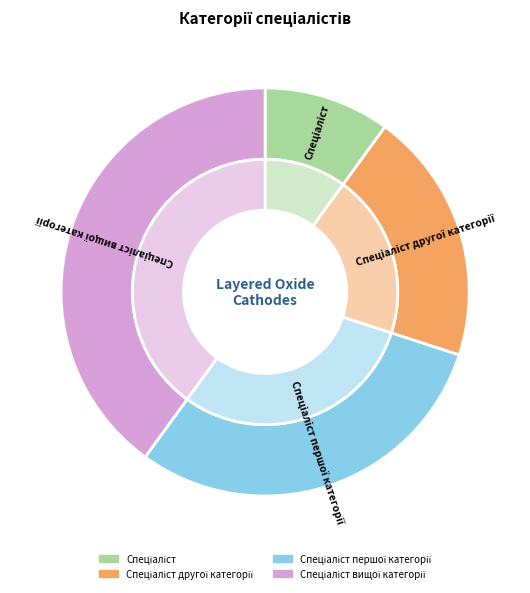

Is it true that Спеціаліст is 10% of the pie?

True